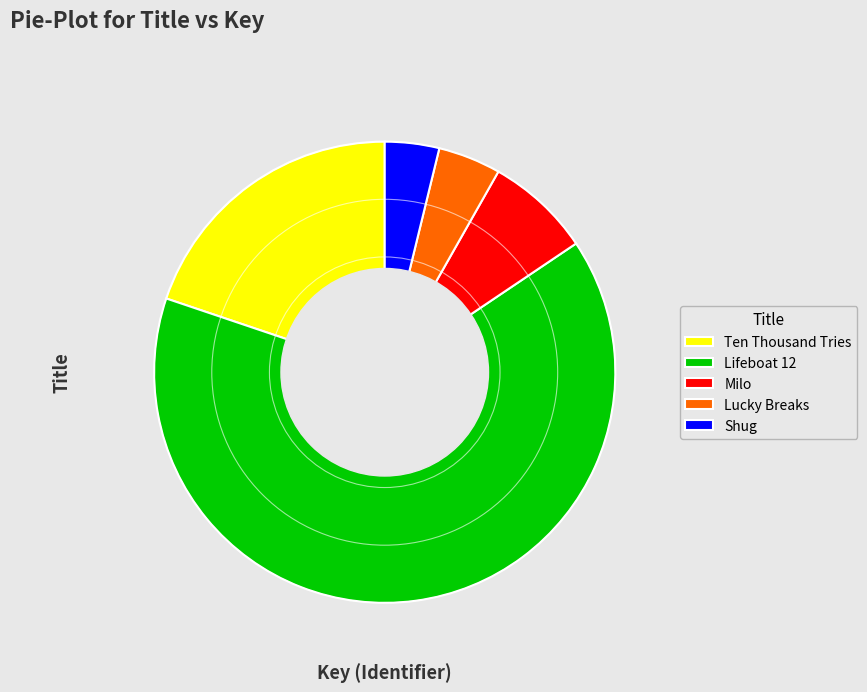

Combined, do Milo and Lifeboat 12 account for over 50%?

Yes